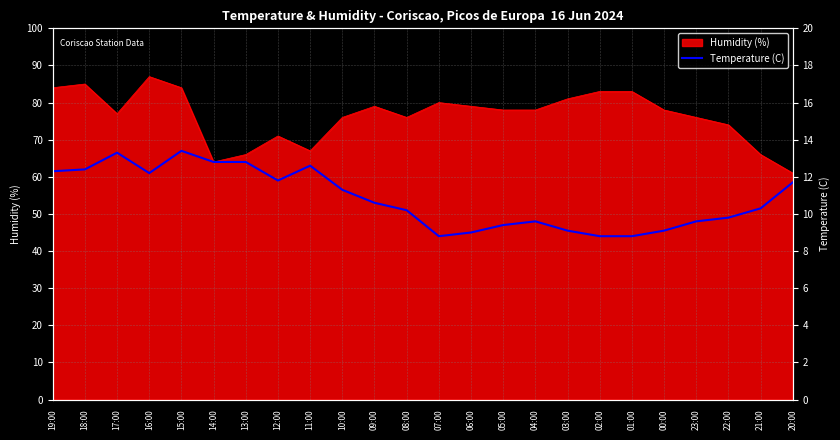

What is the lowest value of the Humidity (%) series?

61